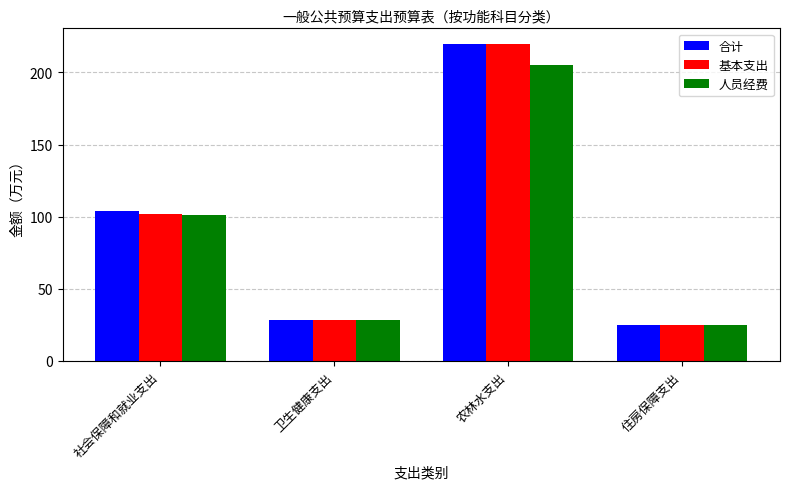

Read the 人员经费 value at 住房保障支出.

24.6